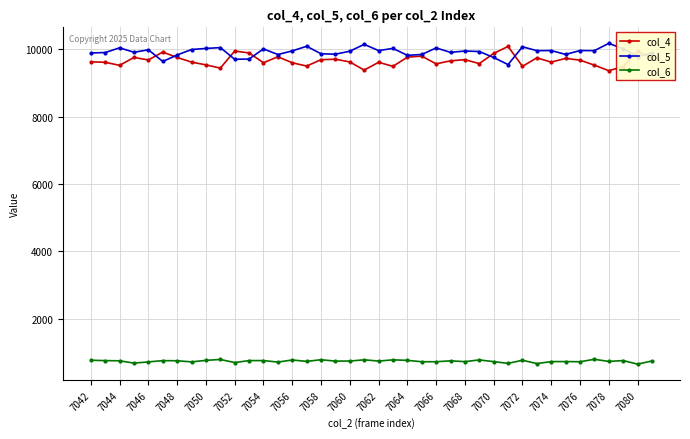

What is the value of the col_6 point at the 7th from the left?

757